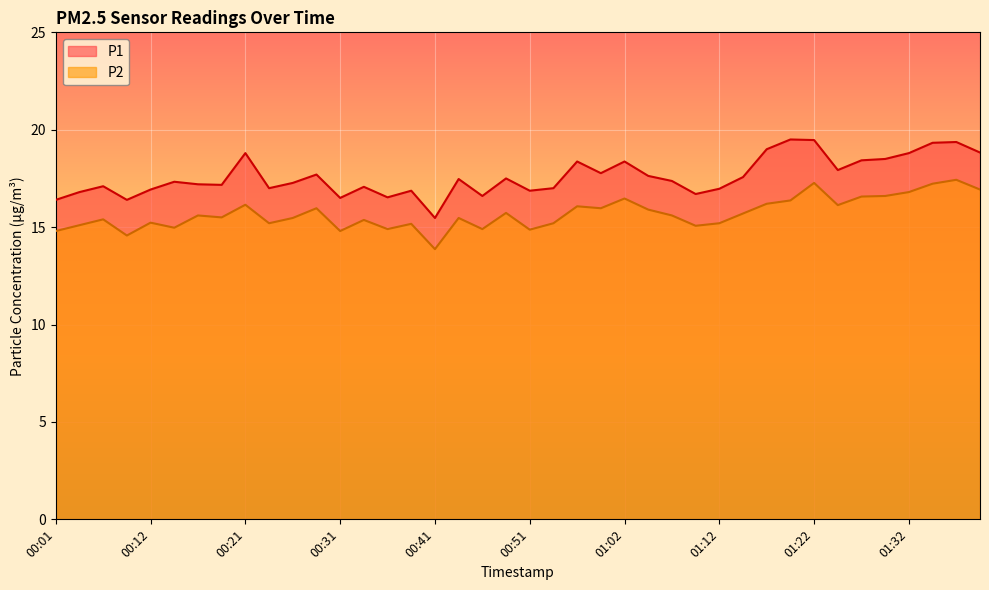

At which label does P1 first exceed 17?

00:07